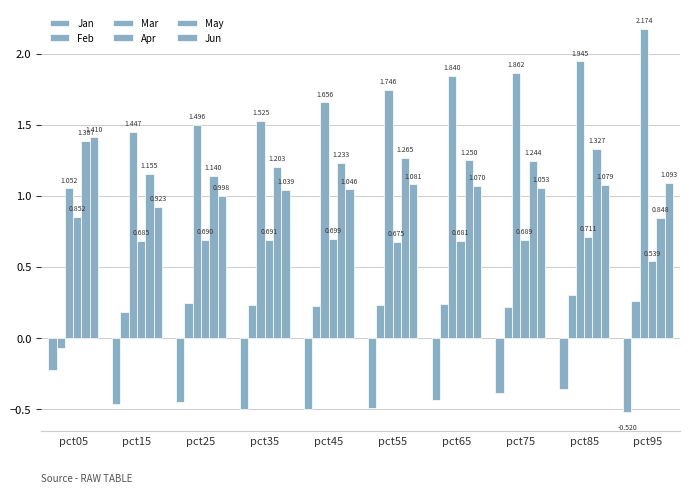

At how many categories does at least one series exceed 0?

10